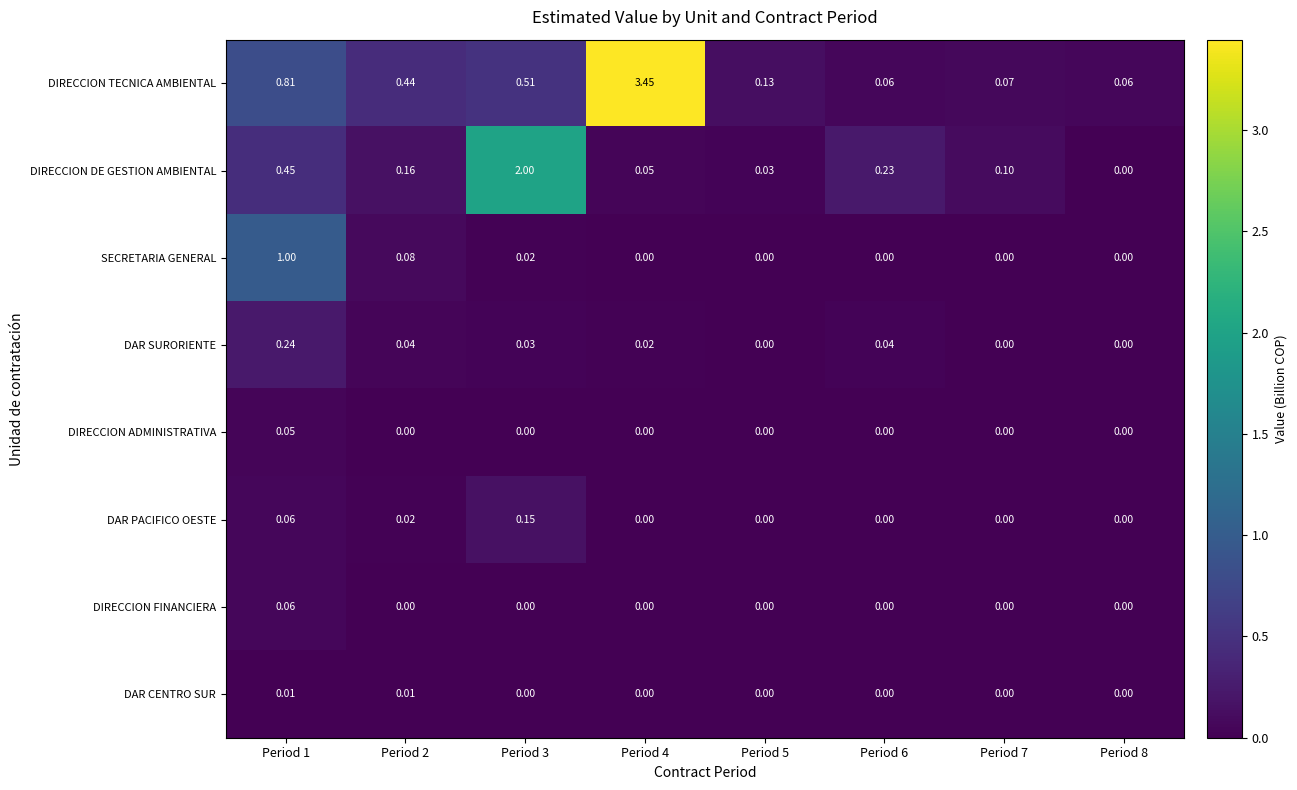

Which series changed the most between Period 1 and Period 6?

SECRETARIA GENERAL